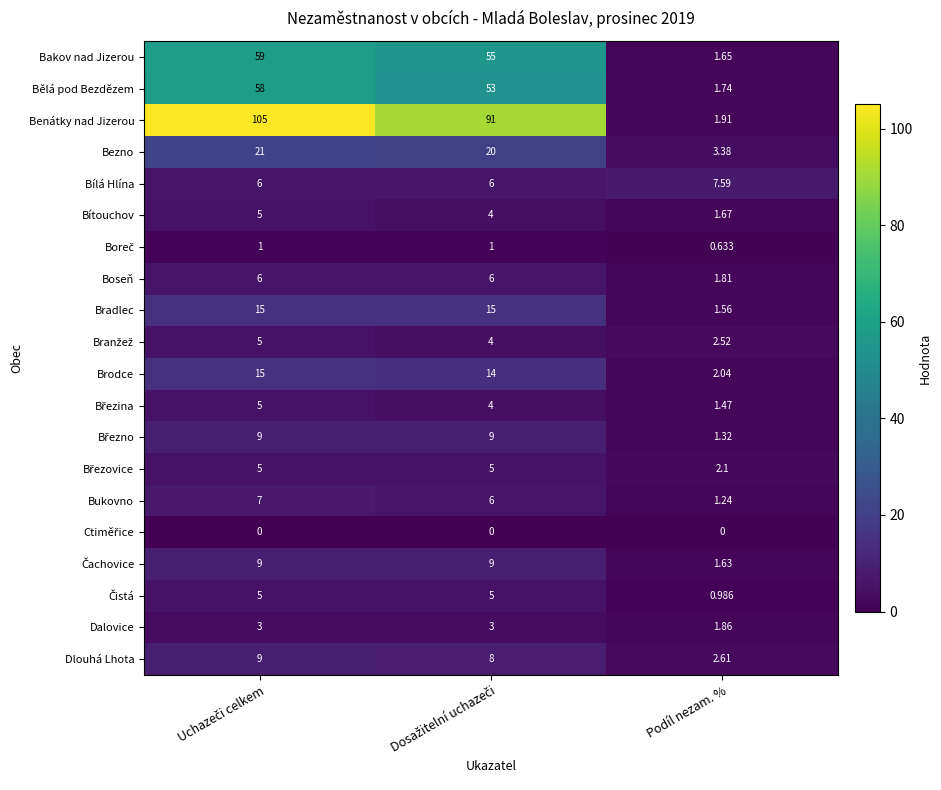

Which series has the largest total across all categories?

Benátky nad Jizerou